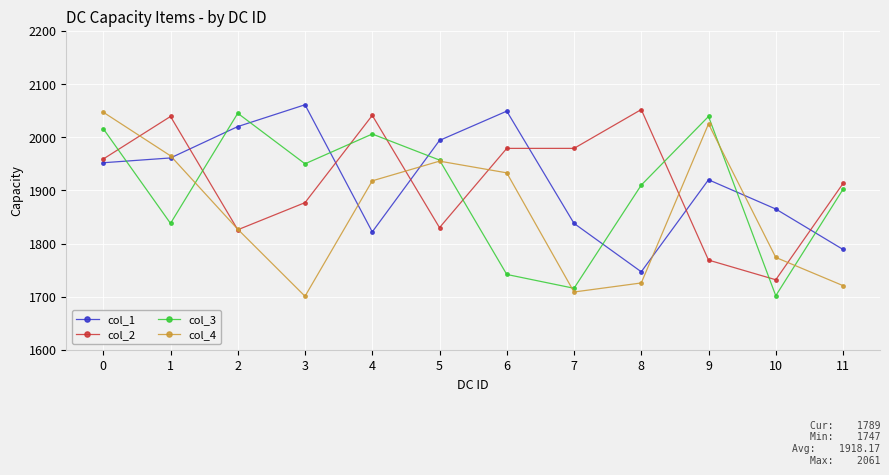

What is the difference between the maximum and minimum values in the col_4 series?

346